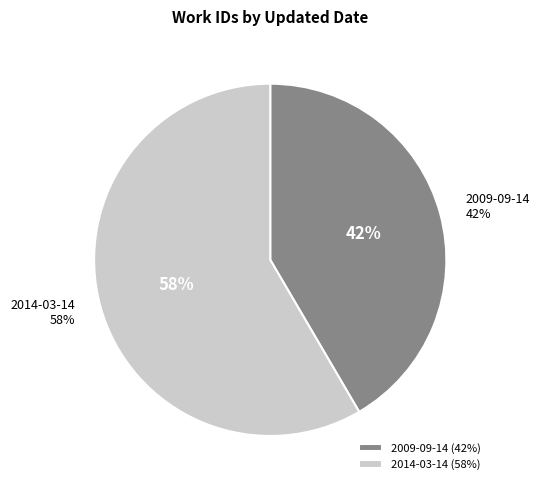

Which slice is the largest?

2014-03-14